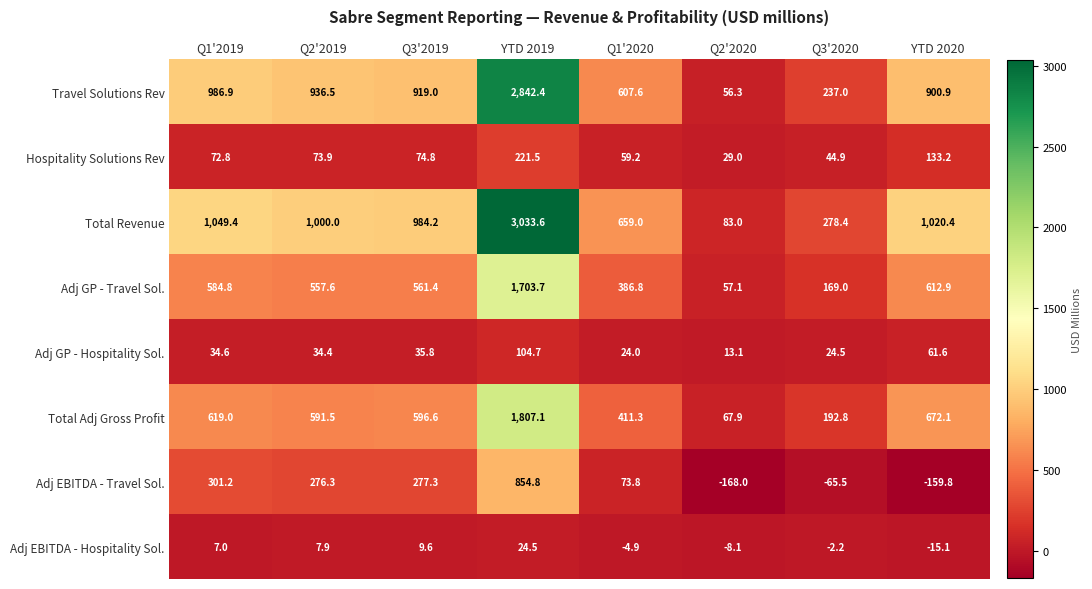

What is the highest value of the Adj GP - Hospitality Sol. series?

104.7